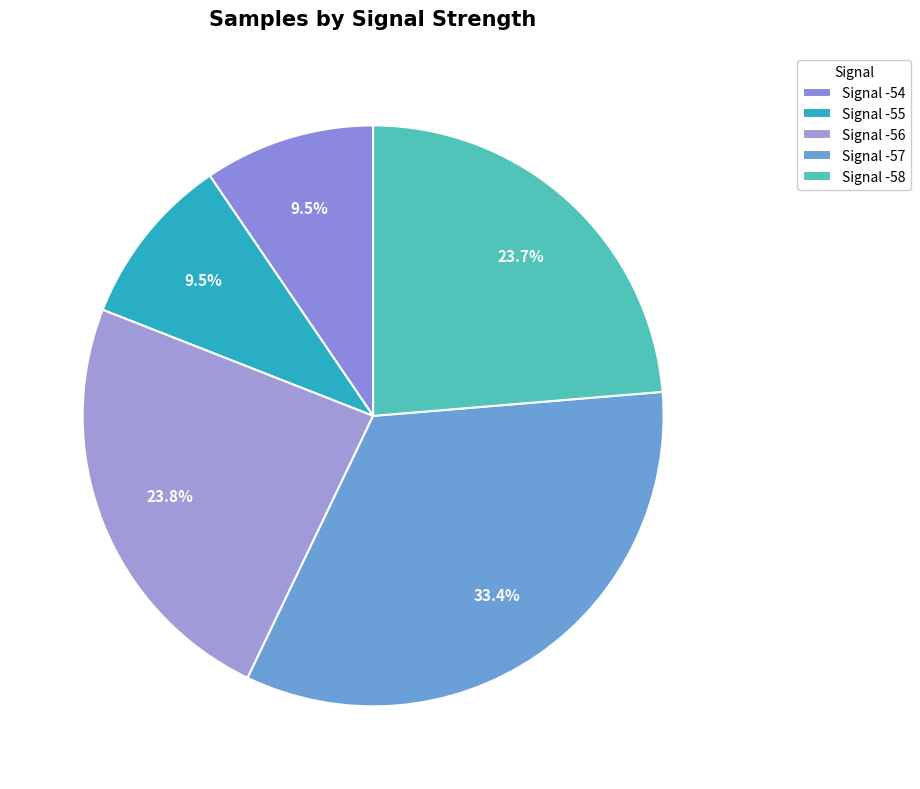

How many segments does this pie chart have?

5